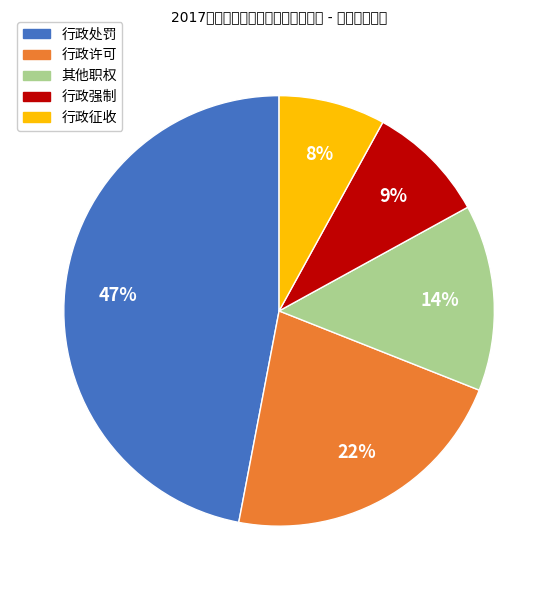

True or false: 行政强制 accounts for 23% of the total.

False